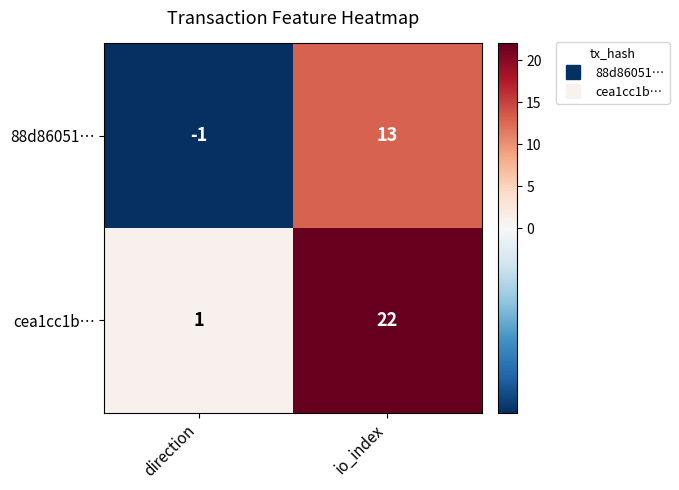

True or false: cea1cc1b… has a value of 22 at io_index.

True